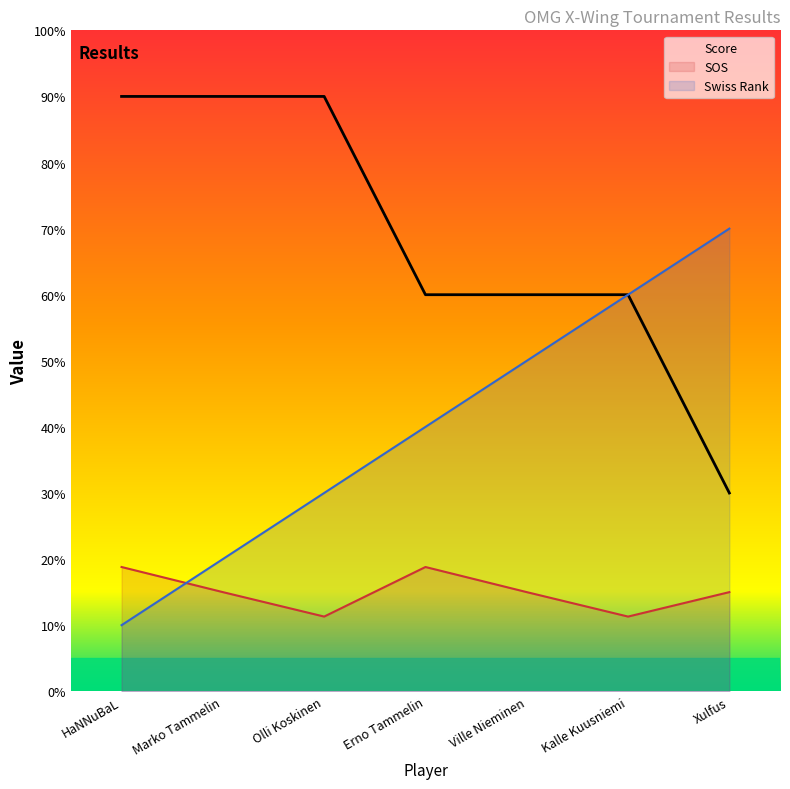

Is the value of score at Xulfus greater than the value of swiss_rank at HaNNuBaL?

Yes